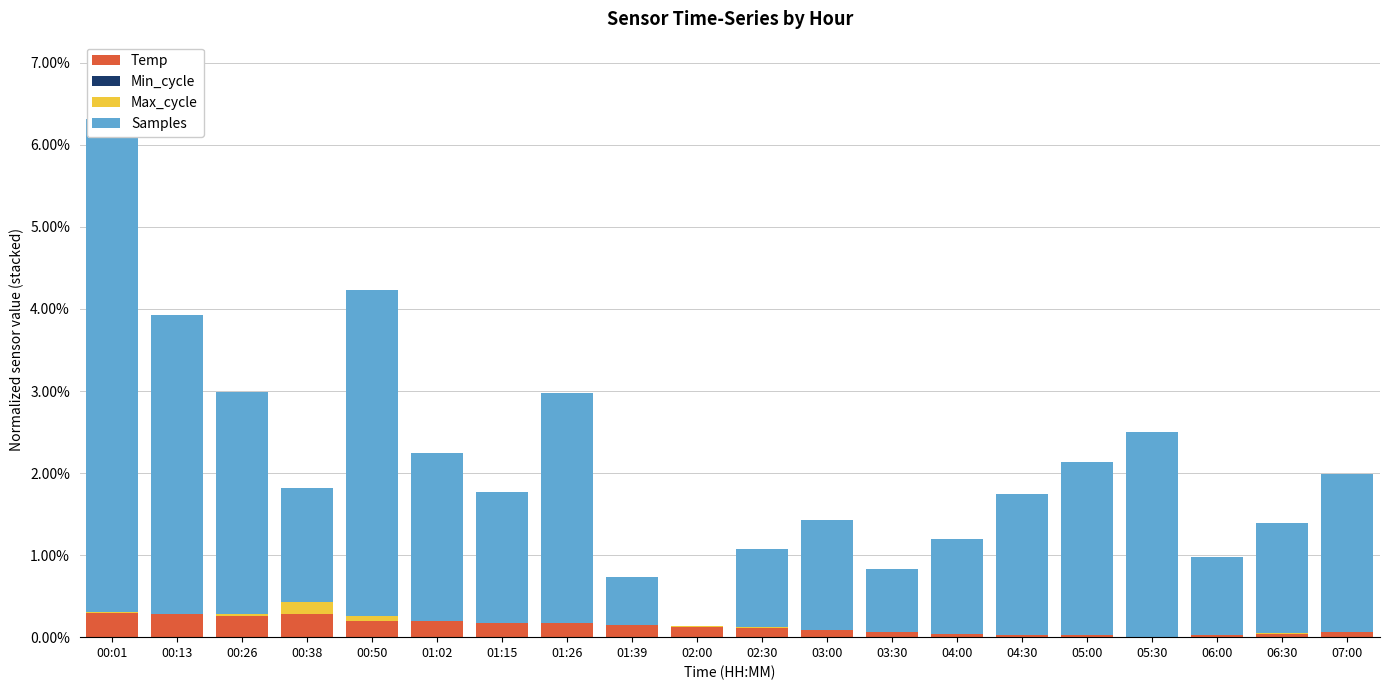

What is the greatest value displayed?

0.1